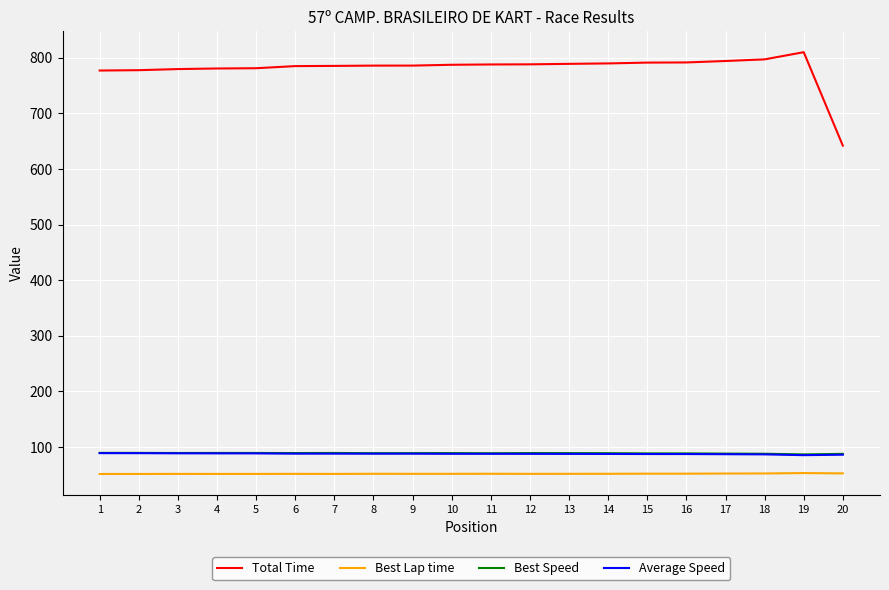

Which series has the largest range (max minus min)?

Total Time